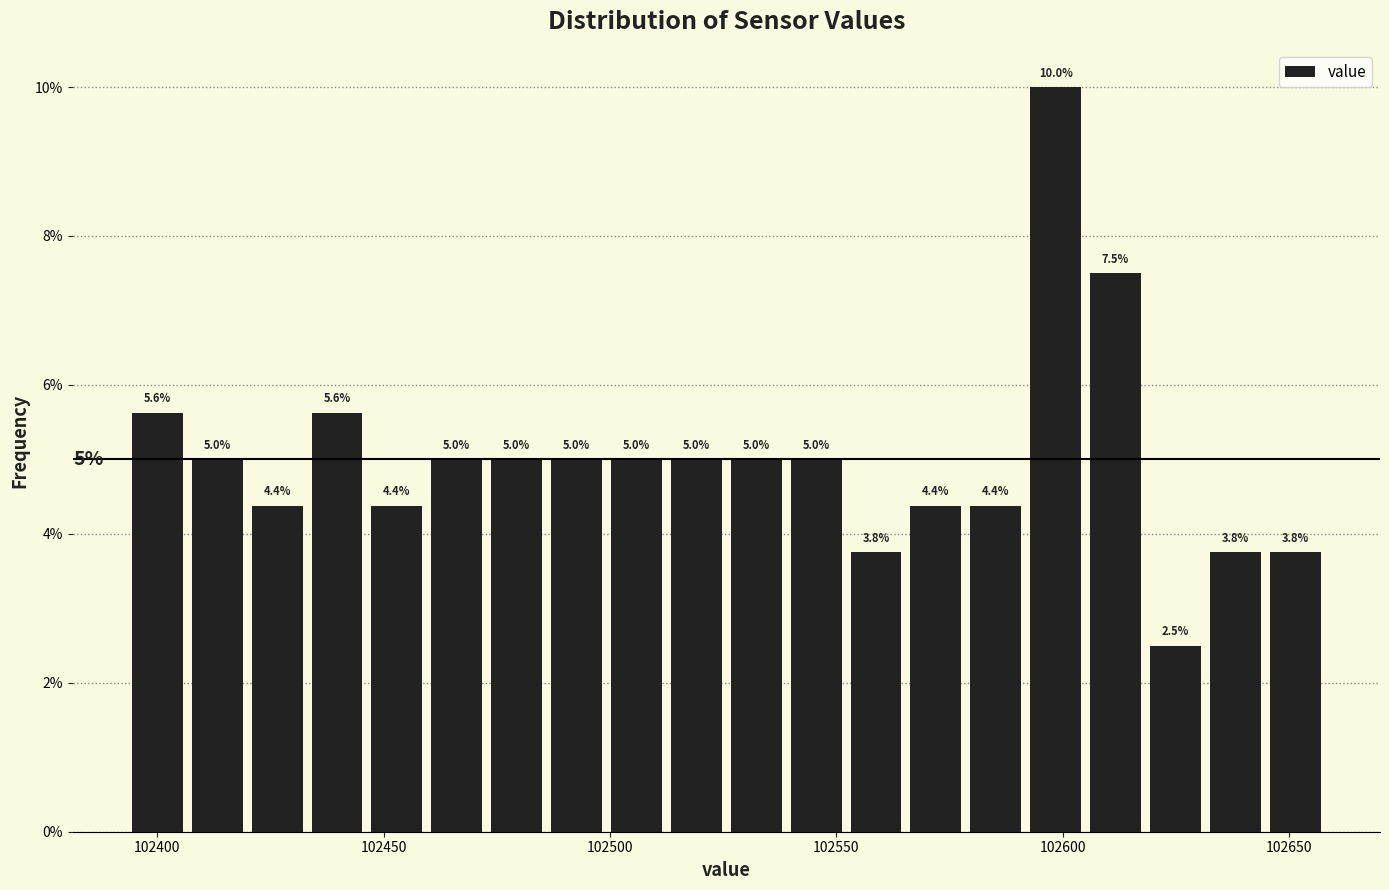

Around what value on the x-axis is the tallest bar? Give the approximate position of its centre, as read against the axis.

102600